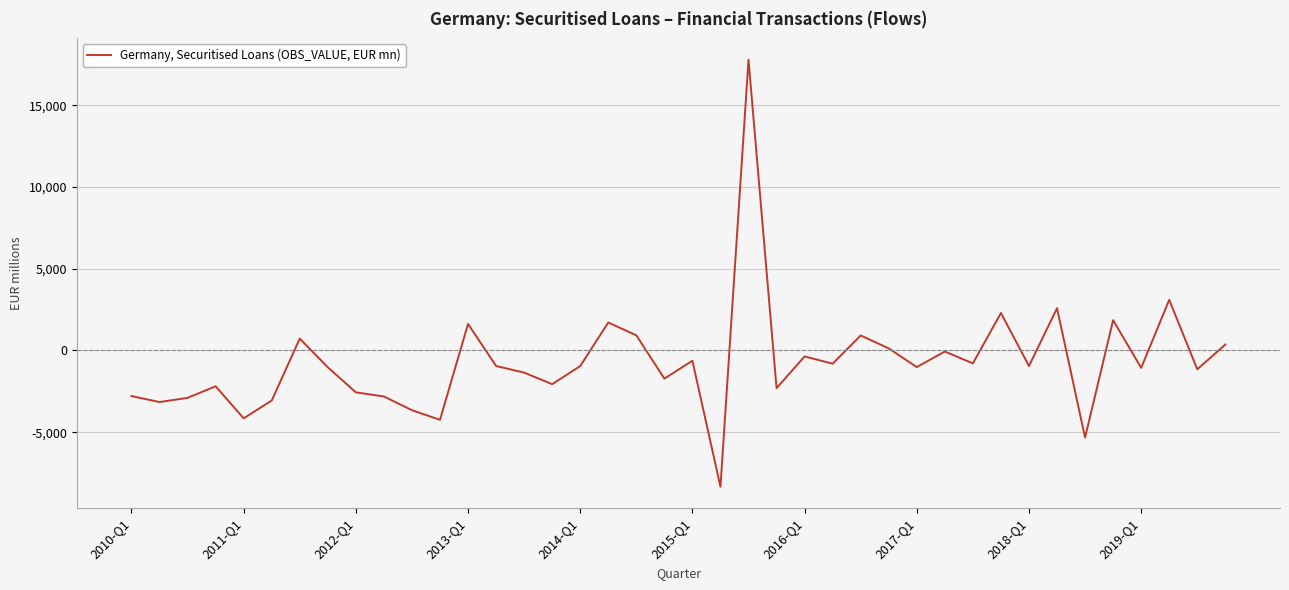

How many interior local peaks (higher than both neighbors) does the data have?

13